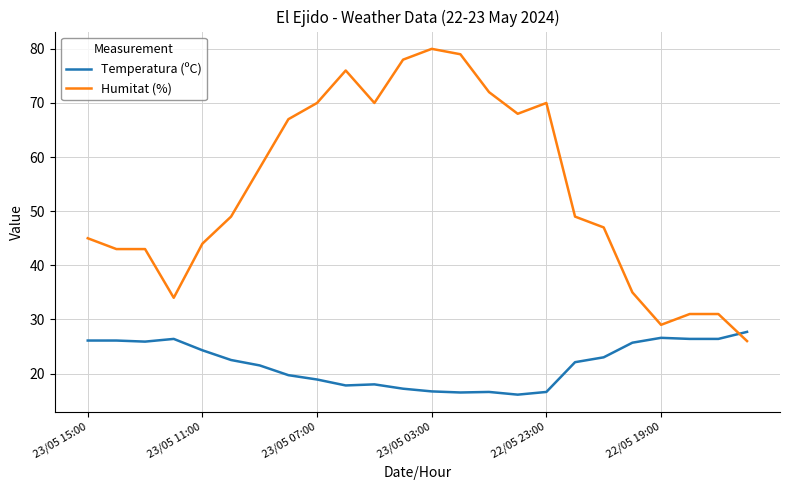

What is the difference between the maximum and minimum values in the Humitat (%) series?

54.0